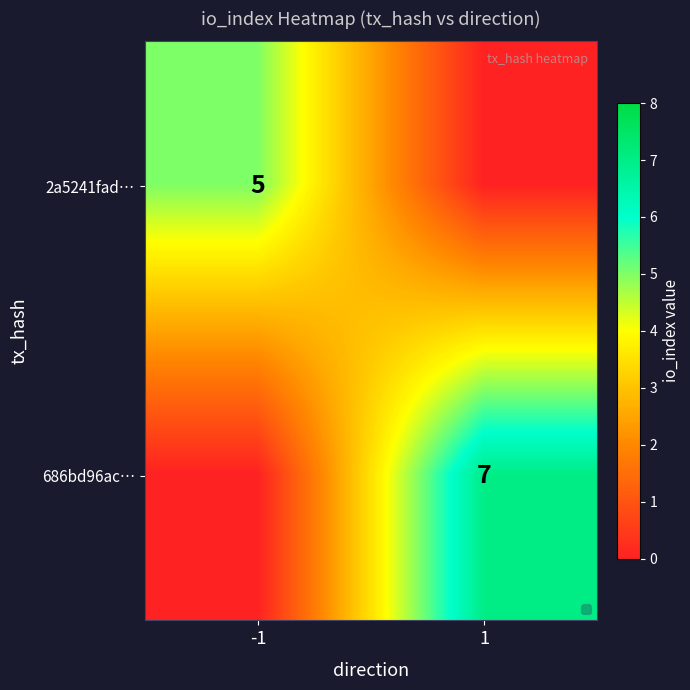

What is the total value across all series at 1?

7